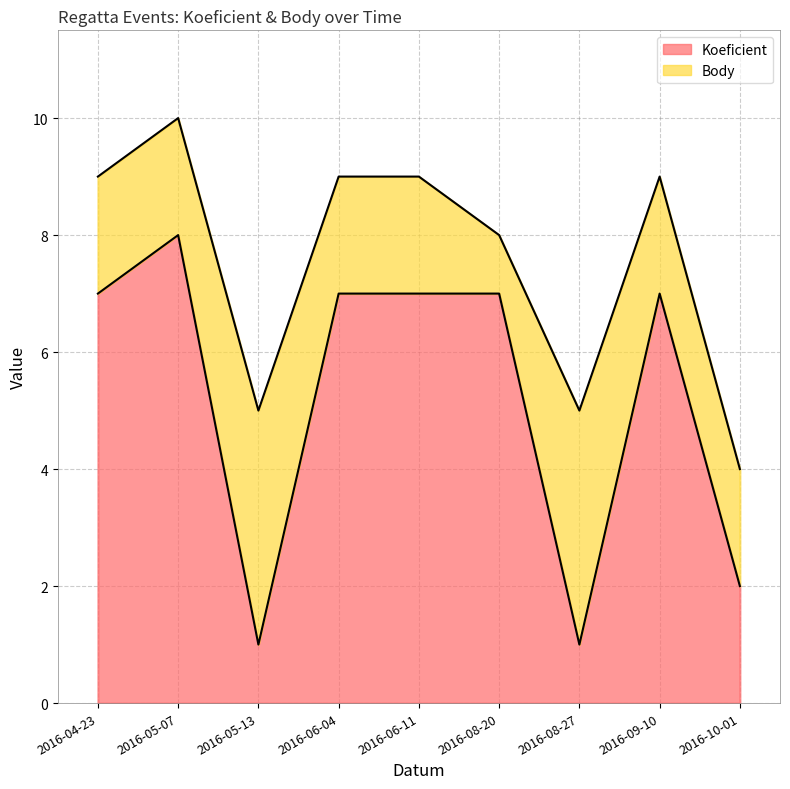

At which category does the data reach its first local peak?

2016-05-07